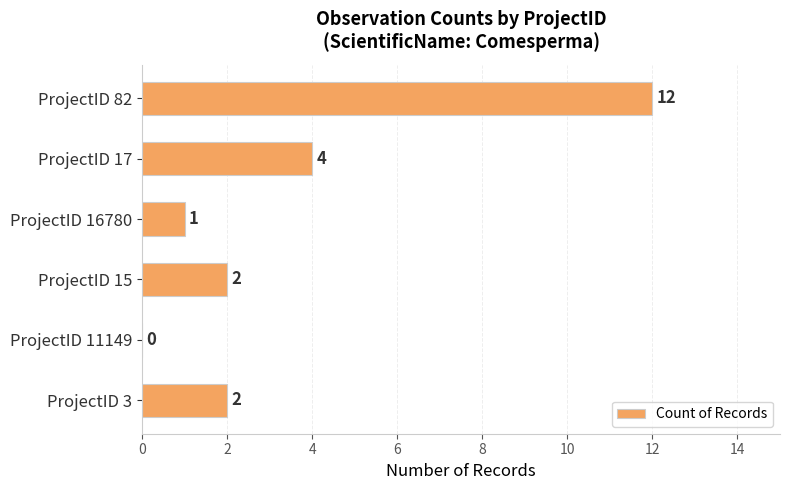

True or false: the data shows 2 at ProjectID 3.

True